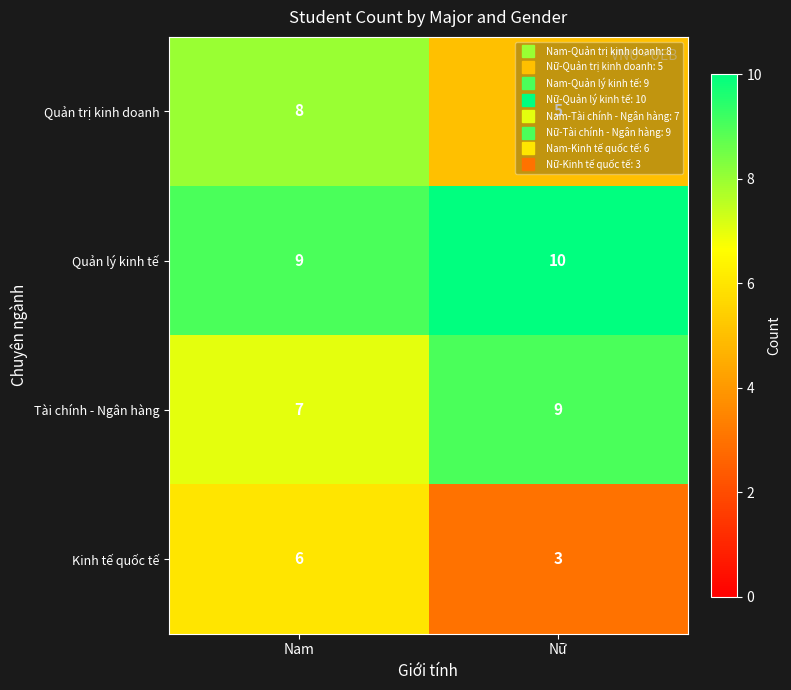

What is the total value across all series at Nữ?

27